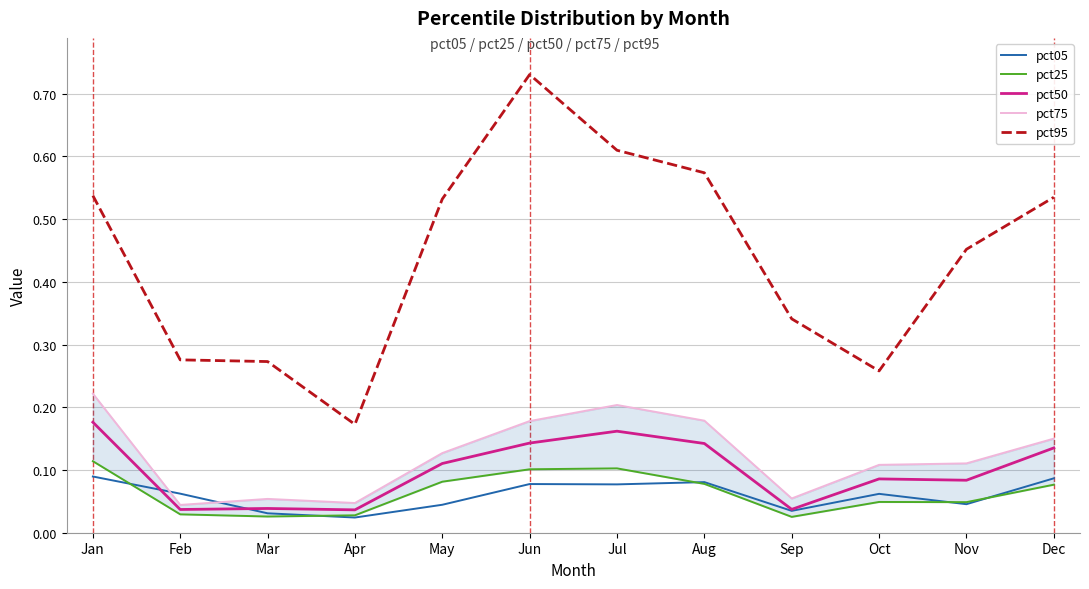

At which label is pct25 closest to 0?

Sep